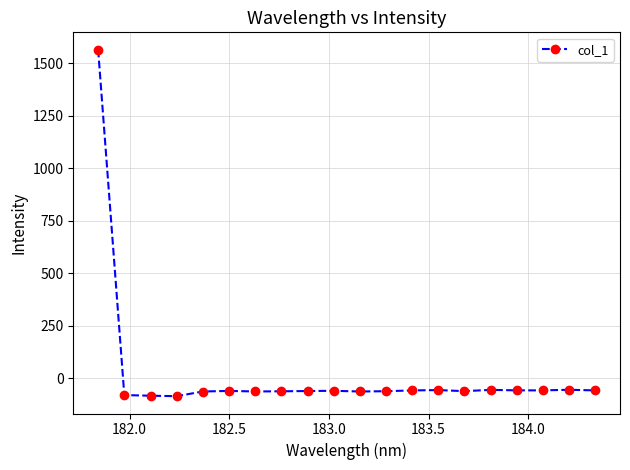

How many negative values are there?

19